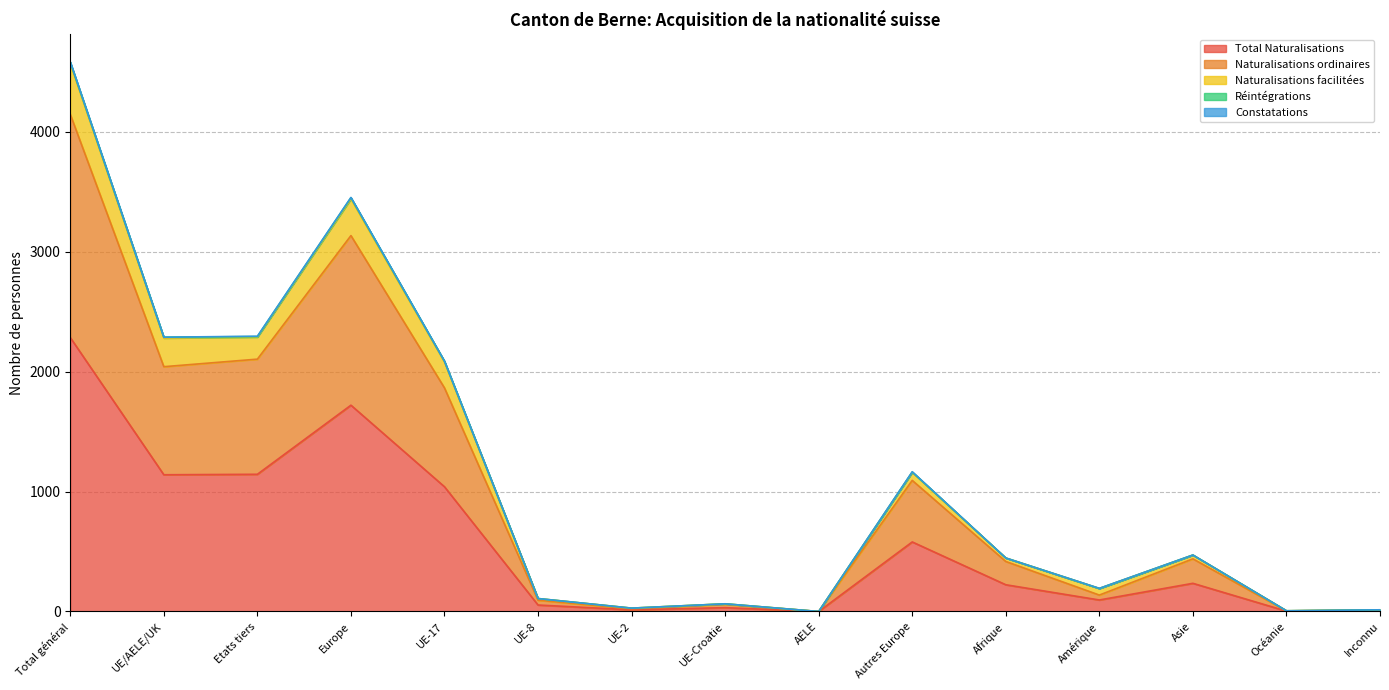

Which label corresponds to the smallest value in the chart?

AELE